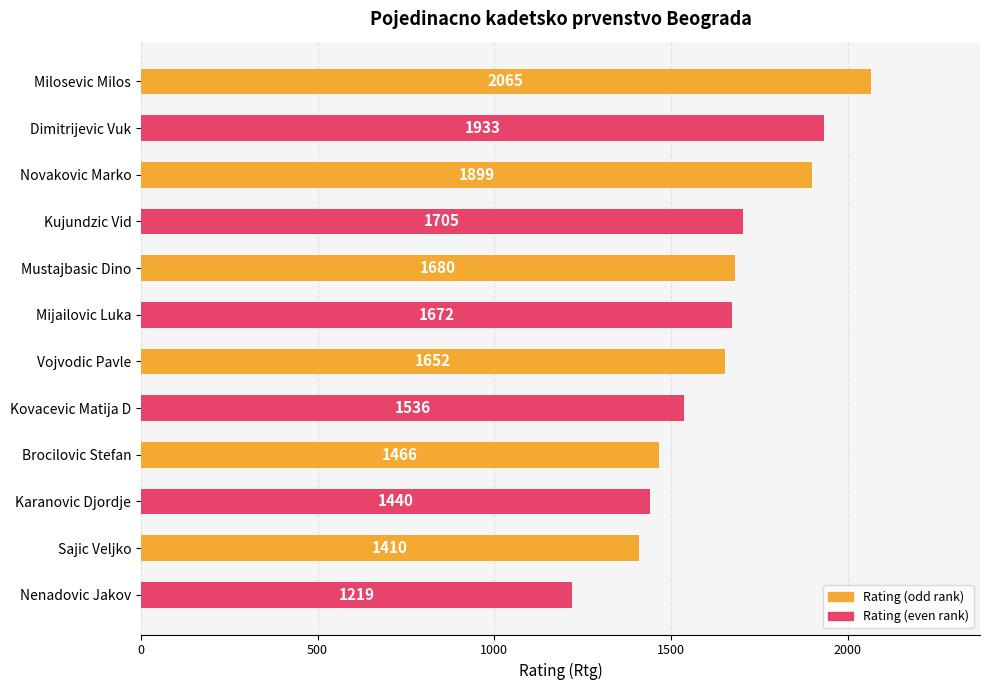

The chart shows a value of 945 at Brocilovic Stefan. True or false?

False